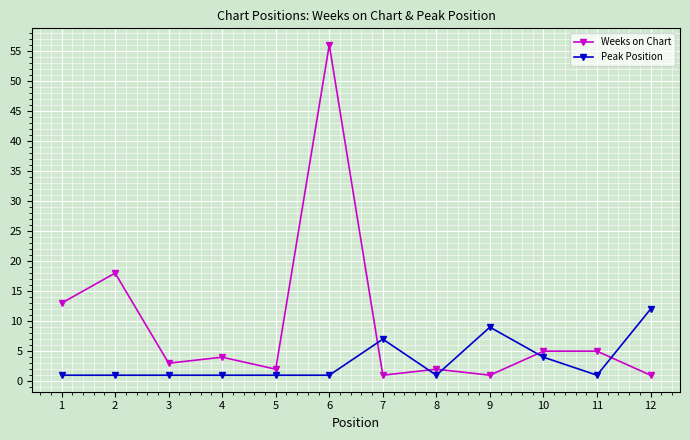

What is the smallest value displayed?

1